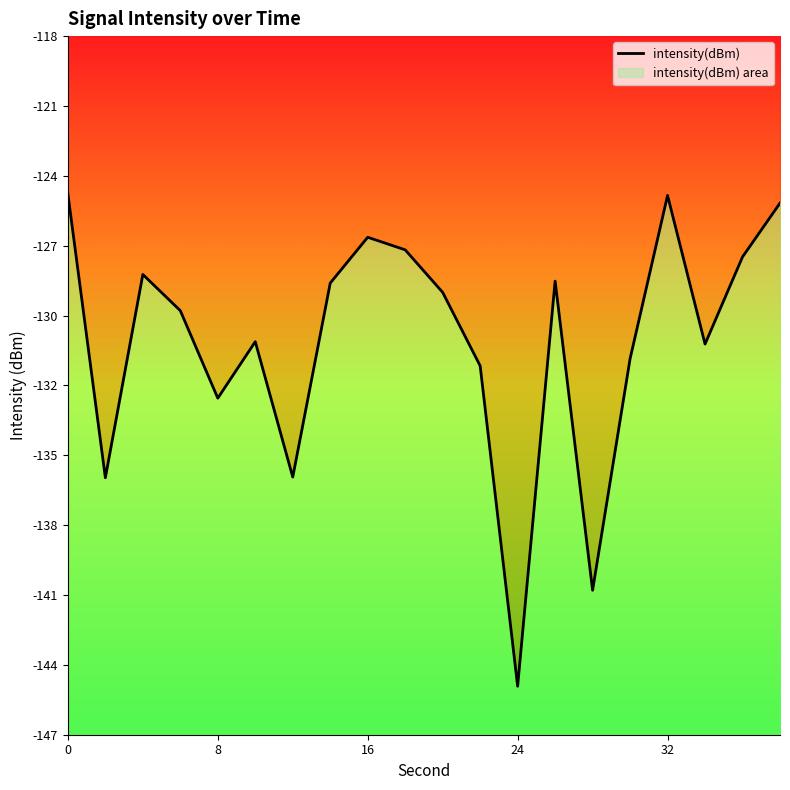

What is the value of the 6th point from the left?

-130.6